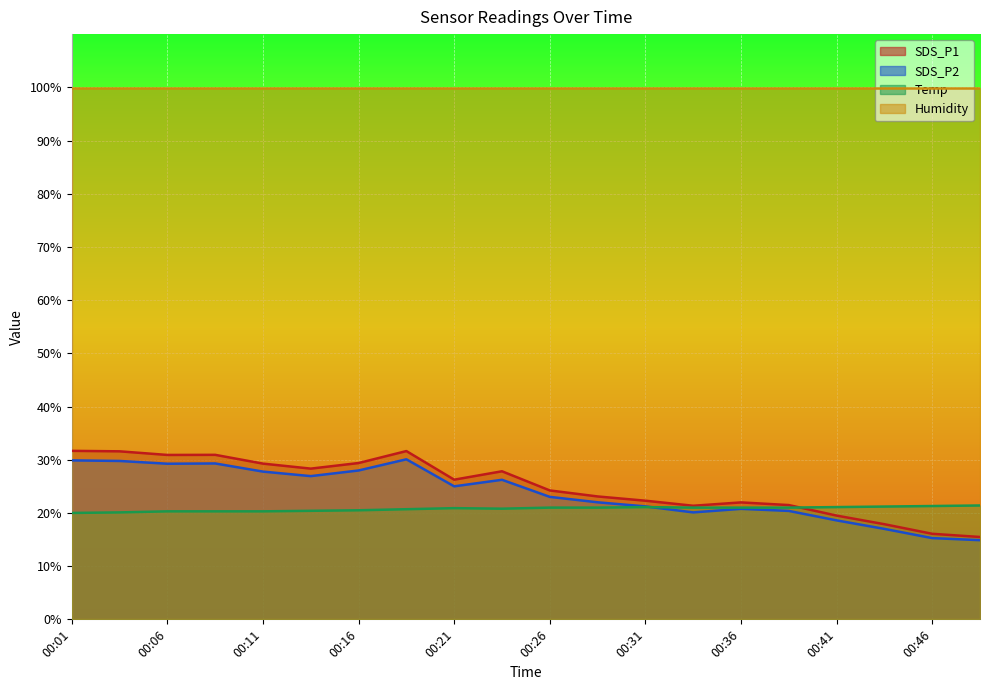

Which category has the highest value across all series?

00:01